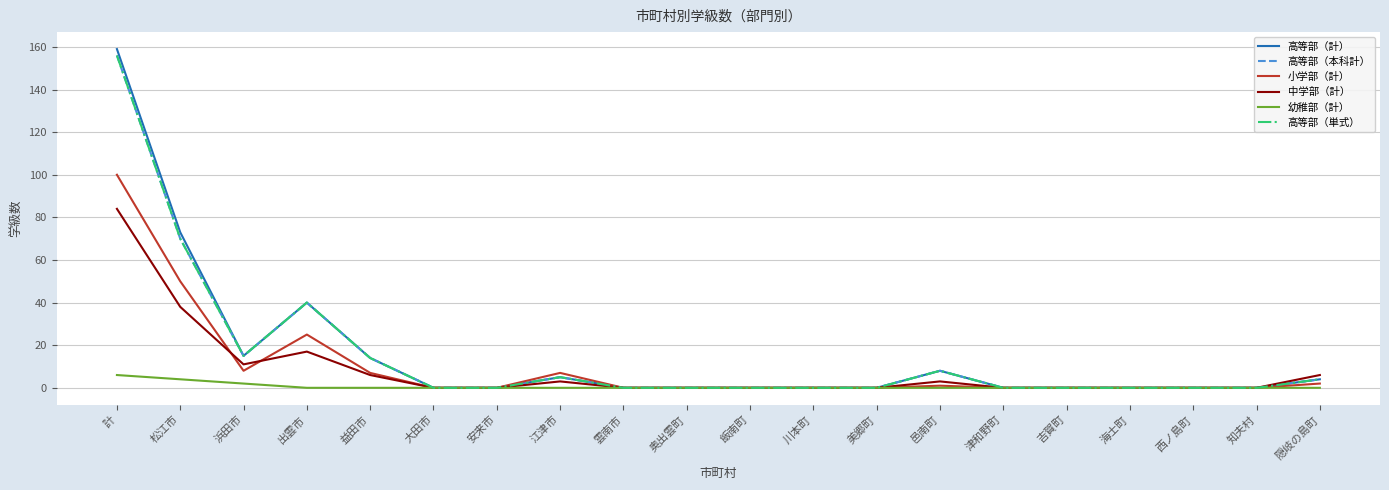

True or false: 小学部（計） and 高等部（計） intersect in this chart.

False